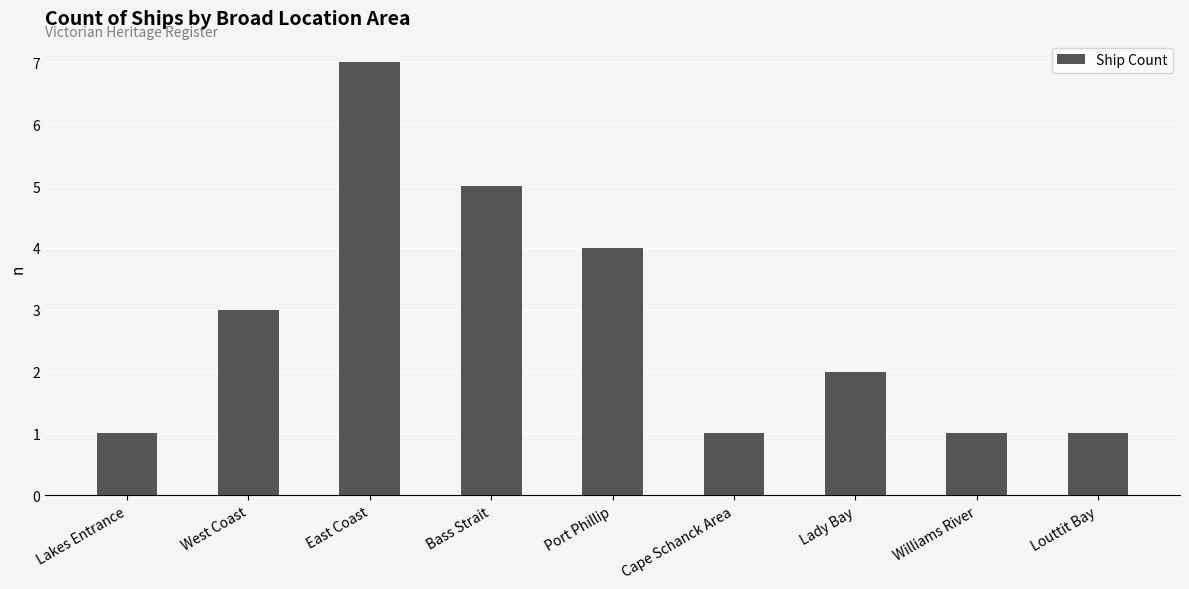

What is the label of the 1st bar from the left?

Lakes Entrance